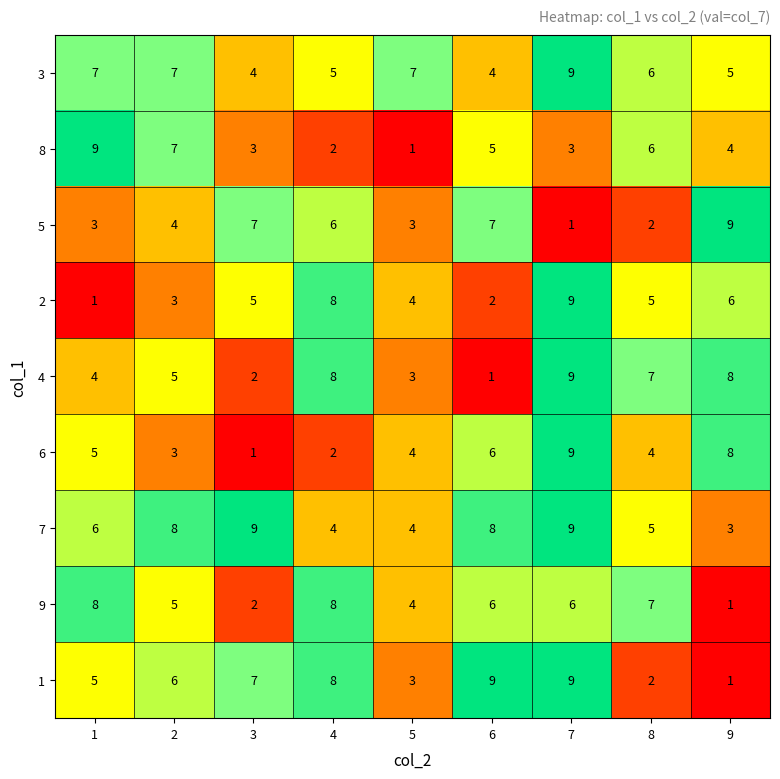

Which series has the largest total across all categories?

7